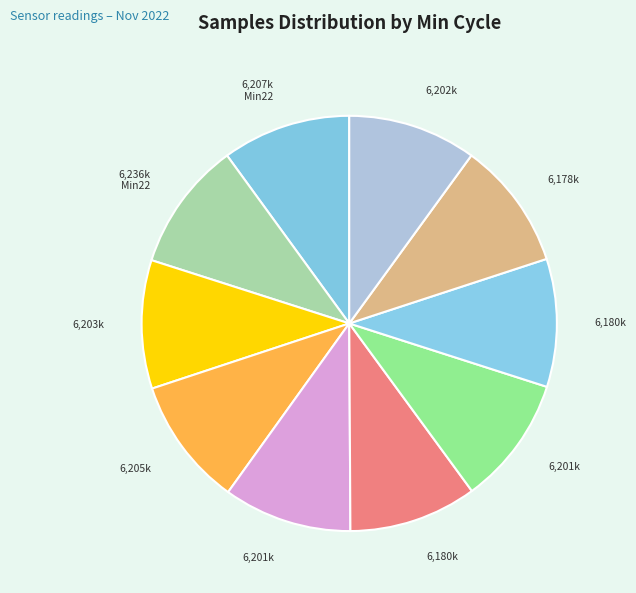

Count the number of slices in the pie.

10